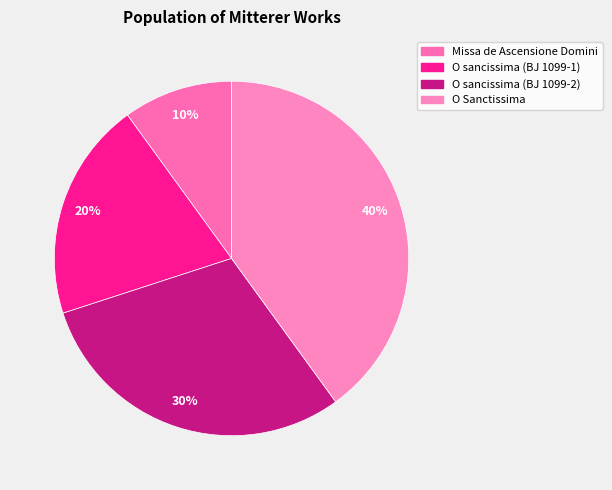

True or false: Missa de Ascensione Domini accounts for 10% of the total.

True